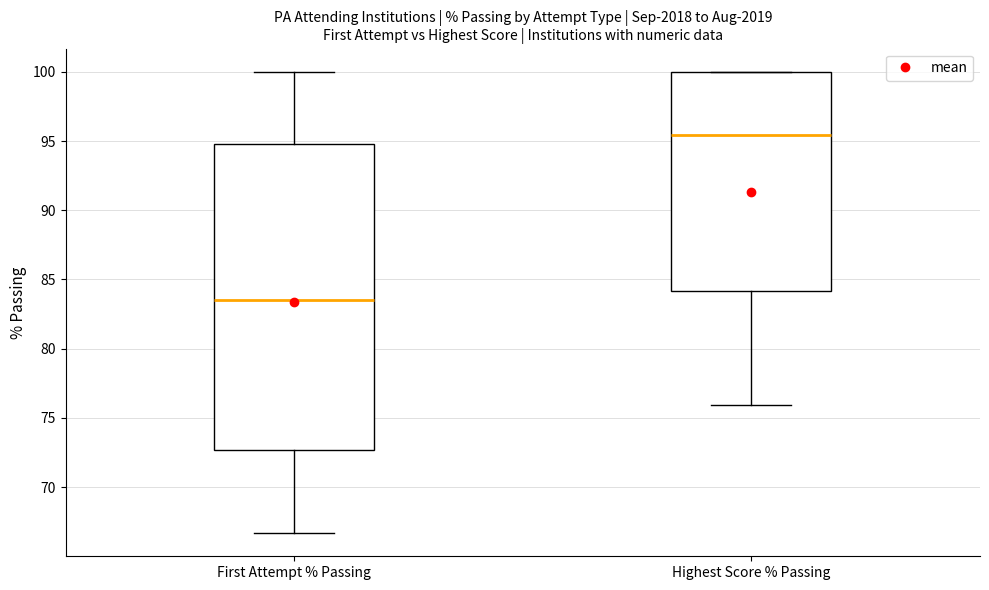

Which box has the highest median line?

Highest Score % Passing